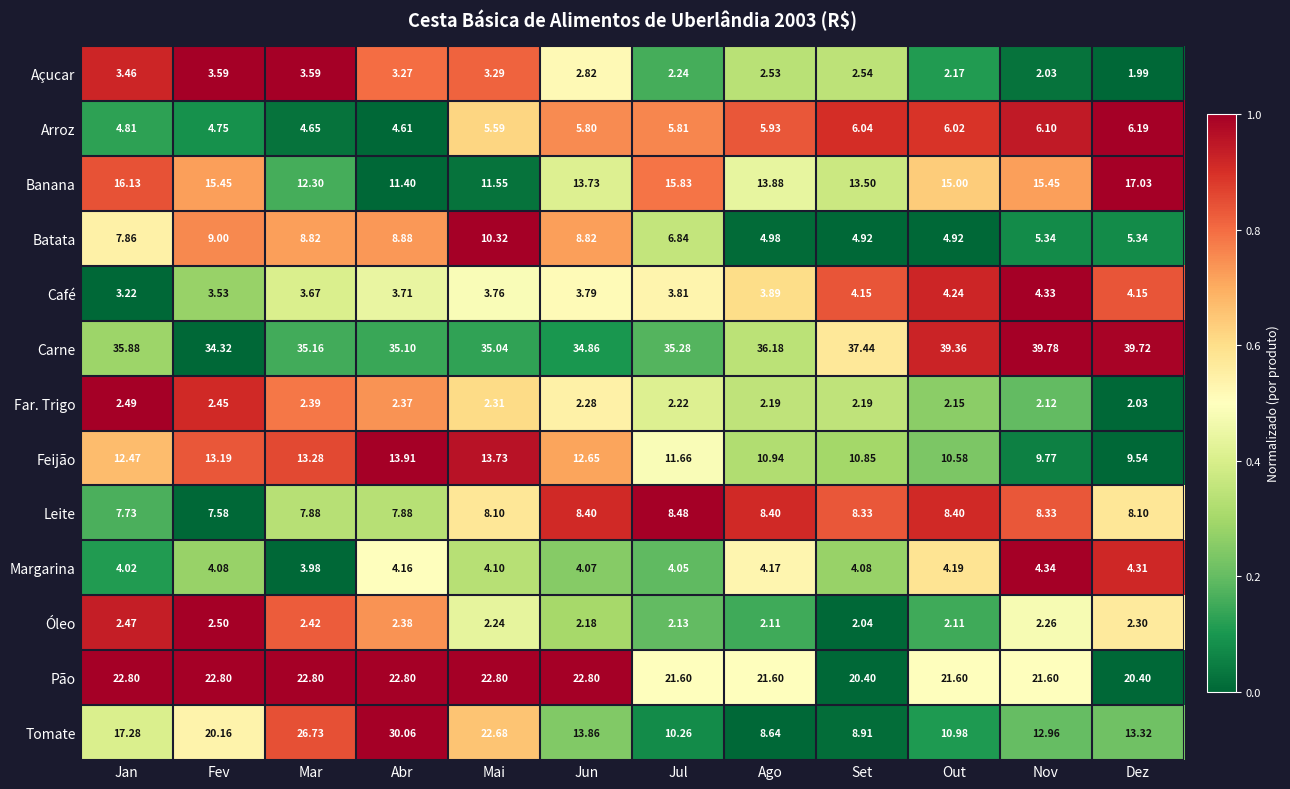

What is the total value across all series at Mar?

147.7